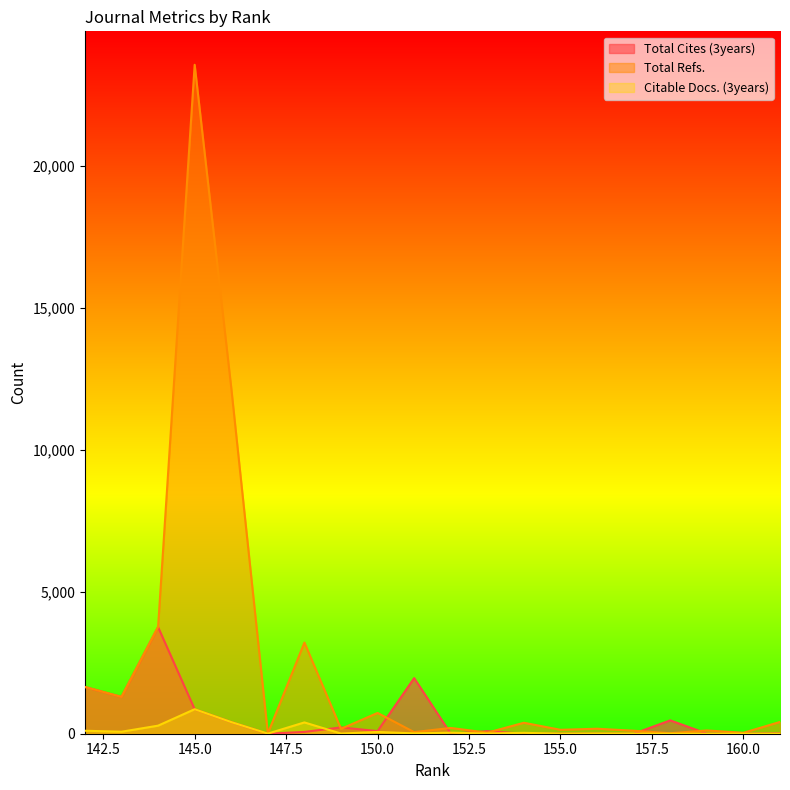

Reading left to right, list all the values displayed in this chart.

Total Cites (3years): 161=11	160=0	159=5	158=470	157=0	156=0	155=0	154=0	153=90	152=0	151=1958	150=92	149=222	148=64	147=0	146=410	145=863	144=3756	143=1296	142=1647
Total Refs.: 161=415	160=34	159=115	158=17	157=106	156=176	155=138	154=386	153=38	152=204	151=57	150=732	149=171	148=3211	147=8	146=12187	145=23562	144=3756	143=1296	142=1647
Citable Docs. (3years): 161=0	160=0	159=0	158=0	157=5	156=7	155=2	154=31	153=8	152=36	151=12	150=62	149=6	148=398	147=4	146=410	145=863	144=284	143=70	142=105